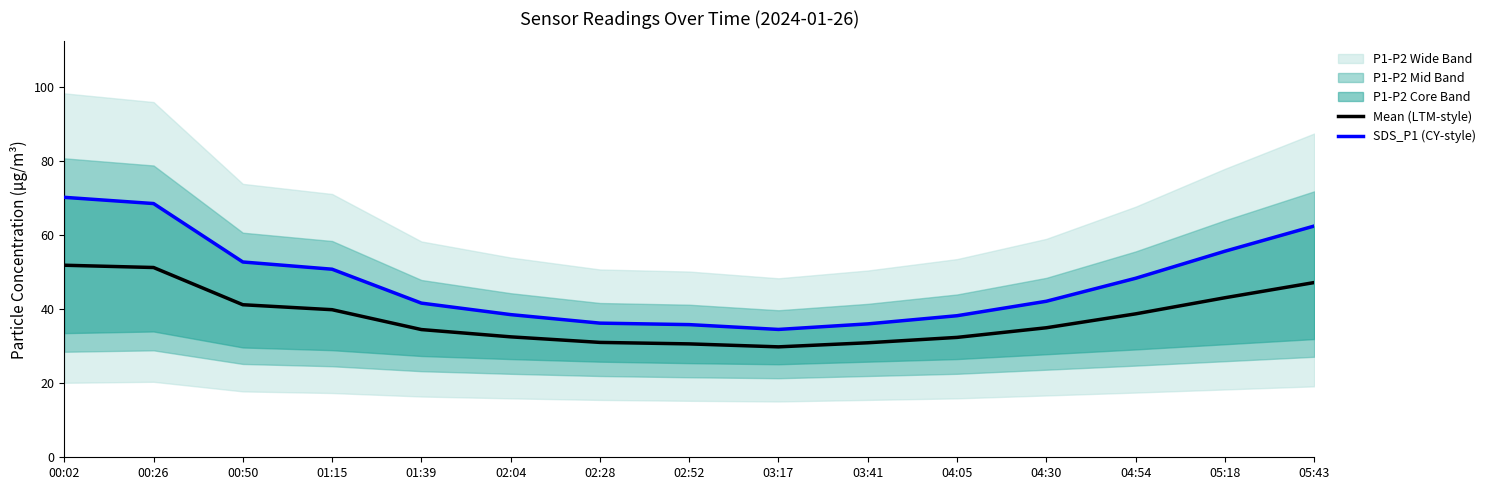

List the series in order of their peak value, lowest first.

Mean (LTM-style), SDS_P1 (CY-style)